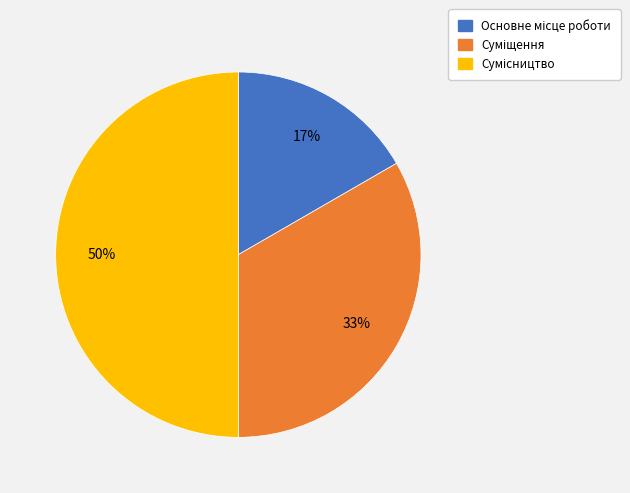

How many segments does this pie chart have?

3